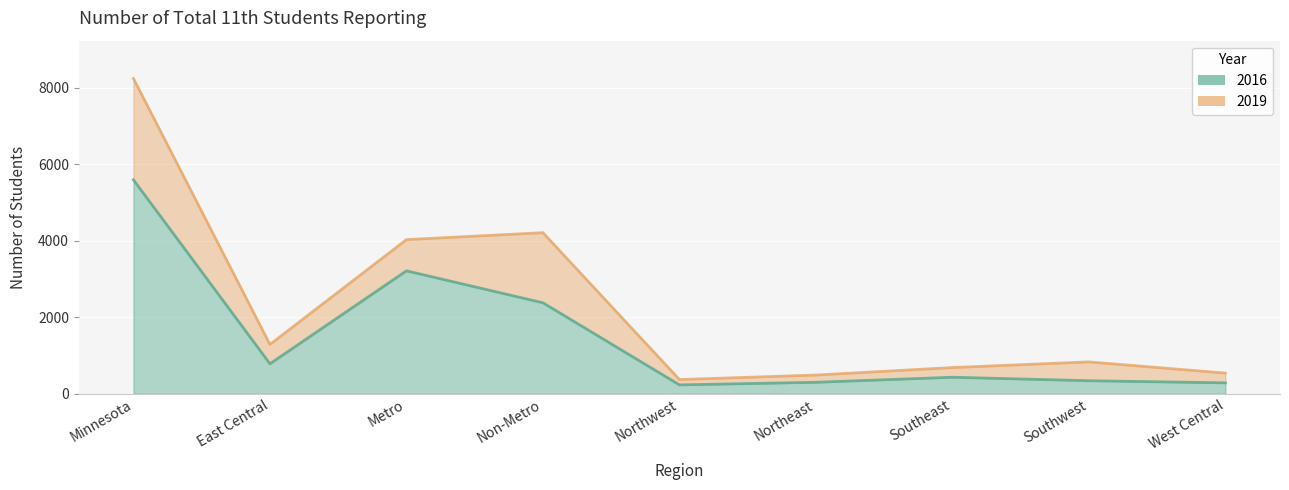

Reading left to right, extract all data points from this chart.

2016: 5596	785	3216	2380	233	301	433	342	286
2019: 8245	1290	4032	4213	372	490	686	834	541